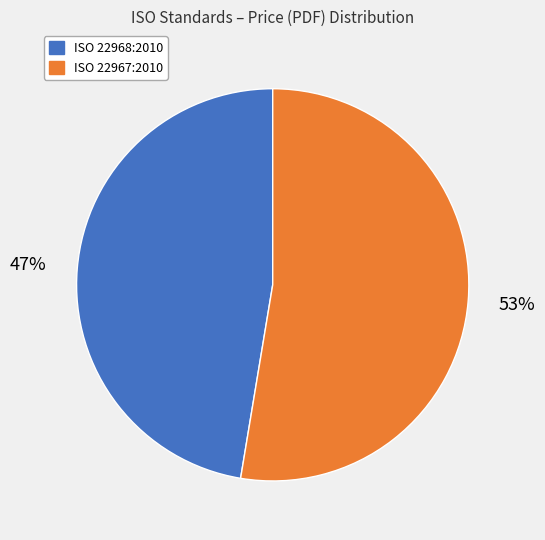

Which category has the biggest portion of the pie?

ISO 22967:2010